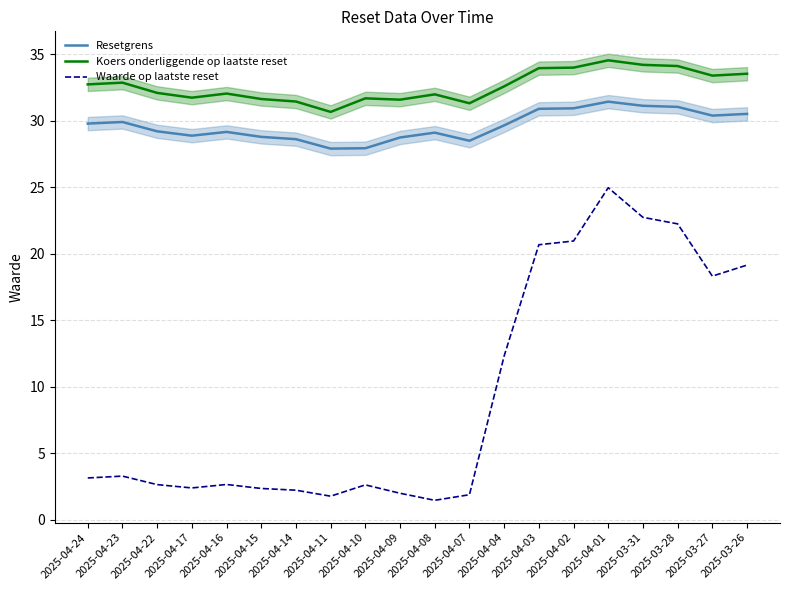

Is the value of Koers onderliggende op laatste reset at 2025-04-11 greater than the value of Waarde op laatste reset at 2025-04-22?

Yes